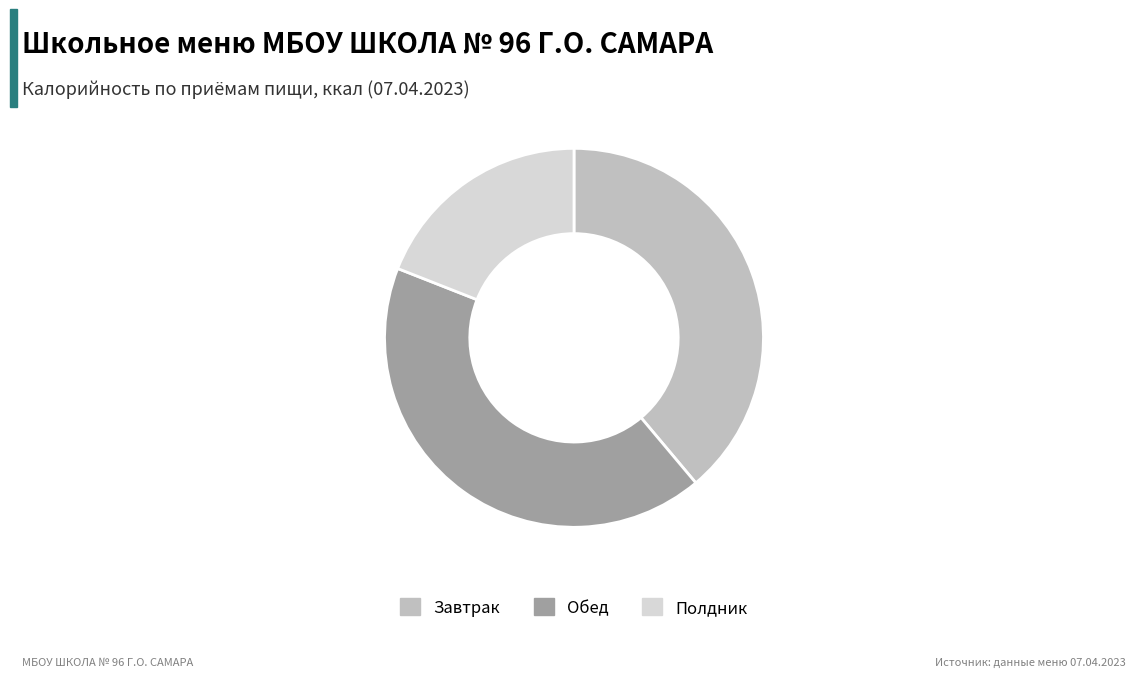

Which slice is the largest?

Обед